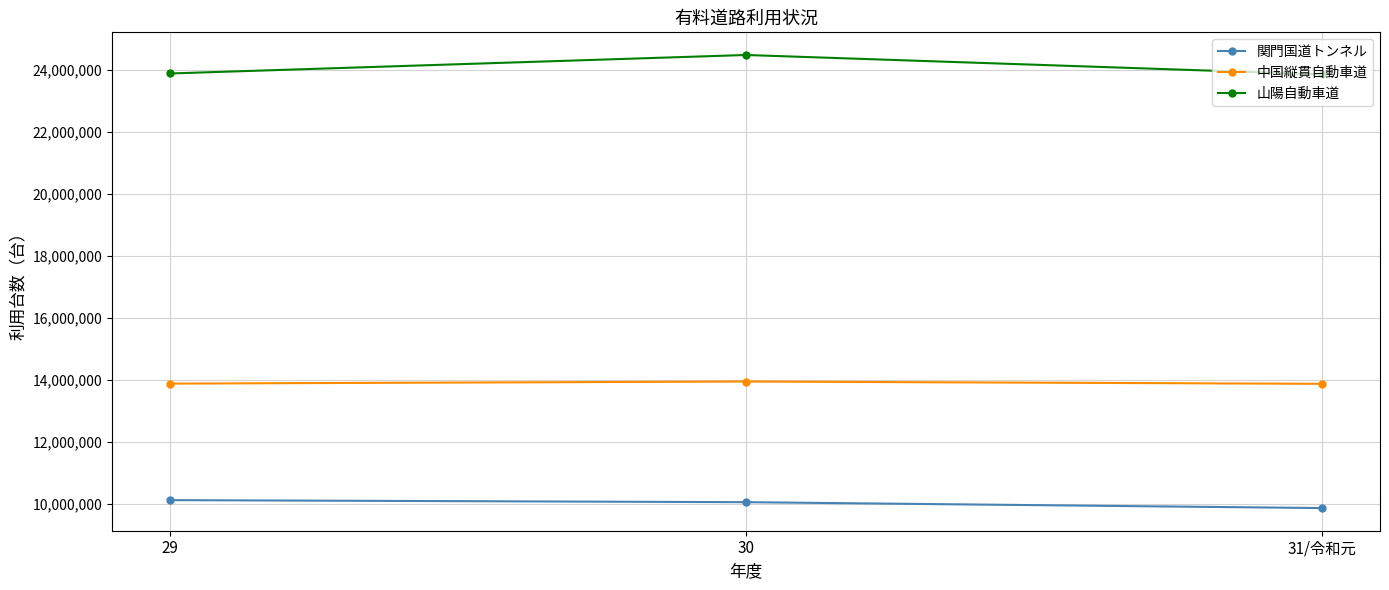

What is the maximum value shown in the chart?

24481852